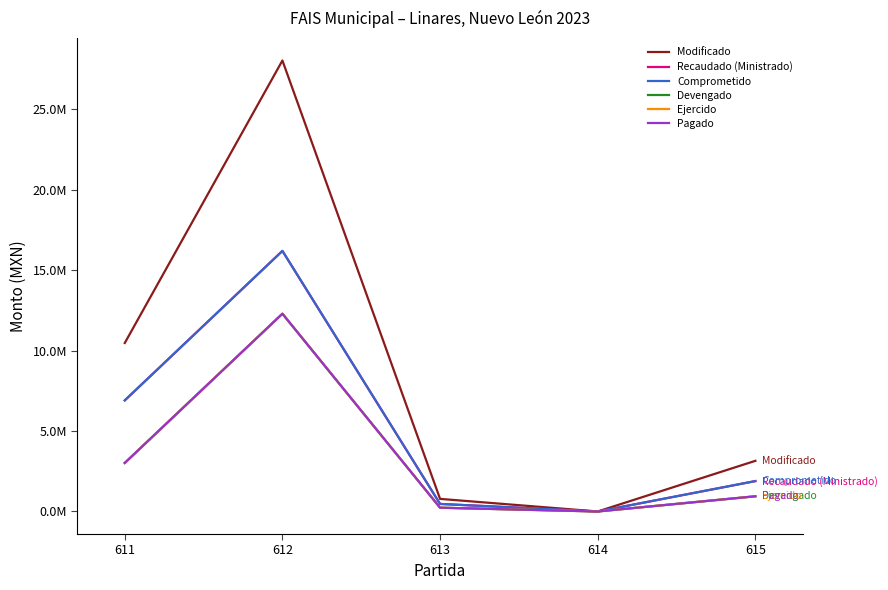

Is this an area chart (filled region under the line)?

No